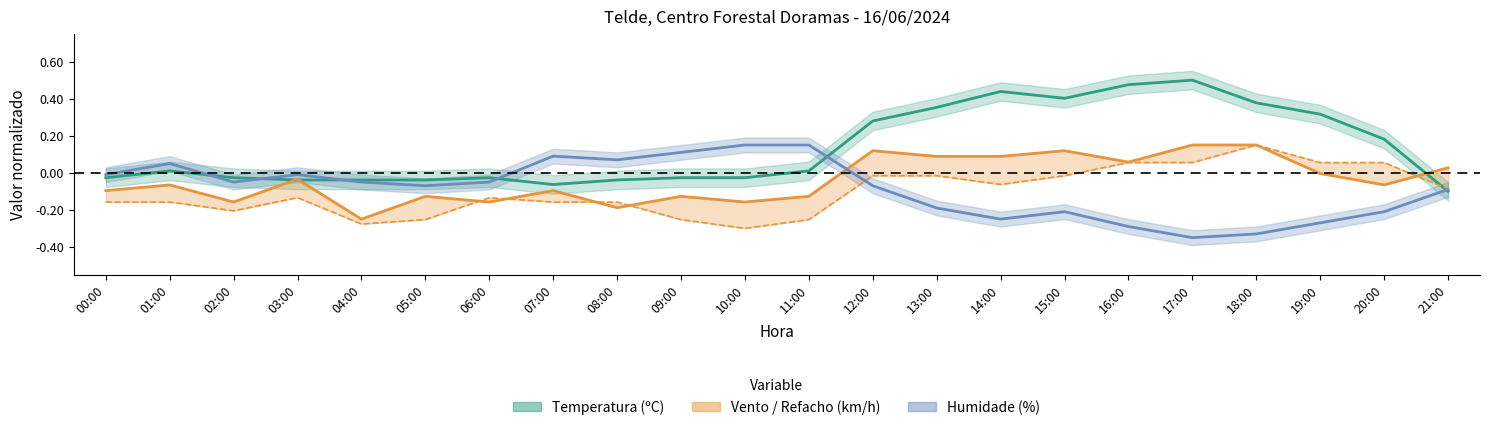

Reading left to right, transcribe all the data shown in this chart.

Temperatura: -0.0	0.0	-0.0	-0.0	-0.0	-0.0	-0.0	-0.1	-0.0	-0.0	-0.0	0.0	0.3	0.4	0.4	0.4	0.5	0.5	0.4	0.3	0.2	-0.1
Humidade: -0.0	0.1	-0.0	-0.0	-0.0	-0.1	-0.0	0.1	0.1	0.1	0.2	0.2	-0.1	-0.2	-0.2	-0.2	-0.3	-0.3	-0.3	-0.3	-0.2	-0.1
Velocidade_vento: -0.1	-0.1	-0.2	-0.0	-0.2	-0.1	-0.2	-0.1	-0.2	-0.1	-0.2	-0.1	0.1	0.1	0.1	0.1	0.1	0.2	0.2	-0.0	-0.1	0.0
Refacho: -0.2	-0.2	-0.2	-0.1	-0.3	-0.3	-0.1	-0.2	-0.2	-0.3	-0.3	-0.3	-0.0	-0.0	-0.1	-0.0	0.1	0.1	0.2	0.1	0.1	-0.1